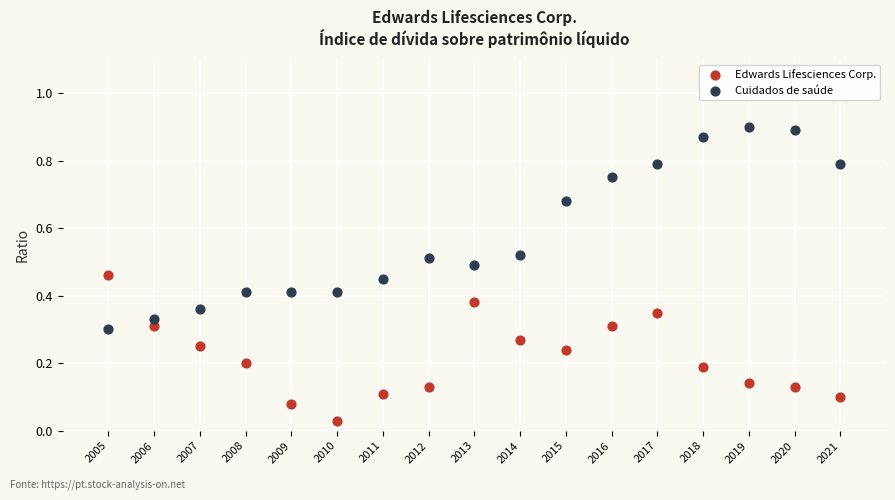

Which series contains the highest Y value?

Cuidados de saúde